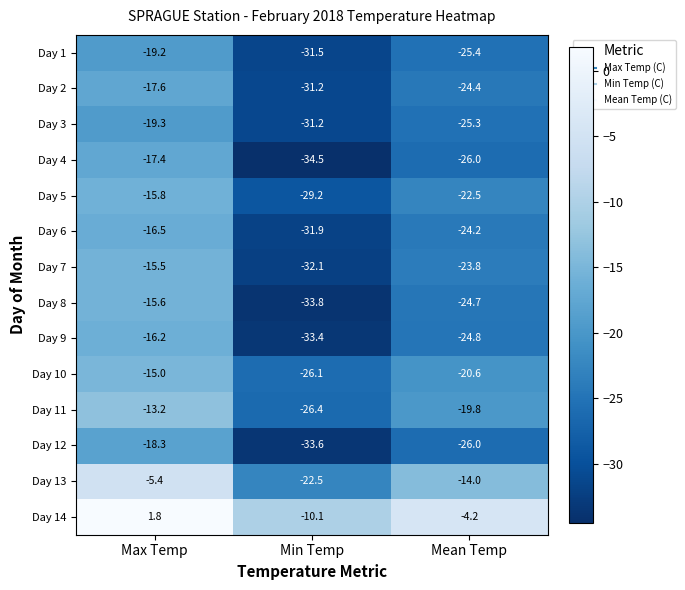

What is the sum of all Day 4 values?

-77.9